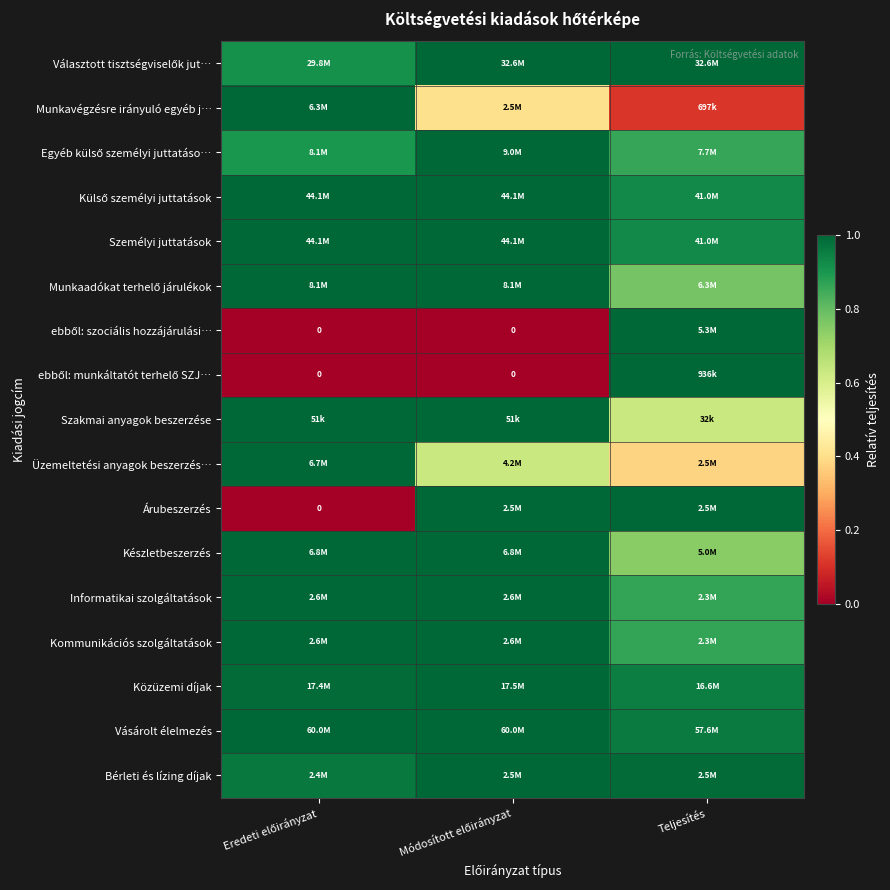

At which label is Választott tisztségviselők jut… closest to 0?

Eredeti előirányzat